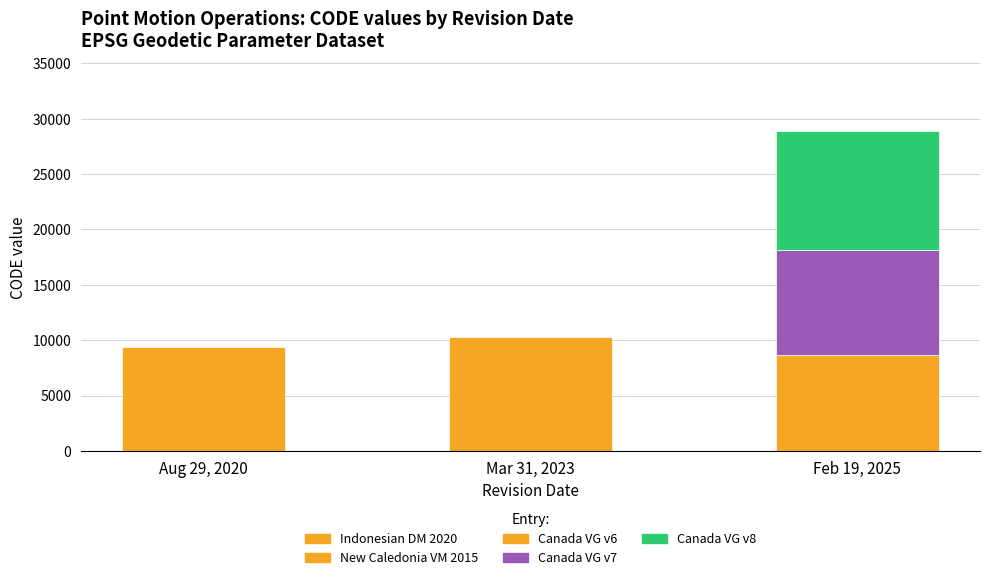

True or false: the data shows 3888 at February 19, 2025.

False